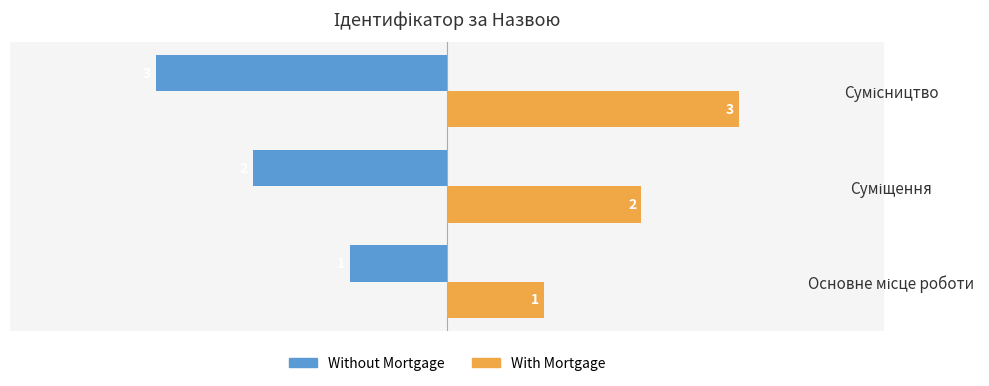

What is the smallest value displayed?

-3